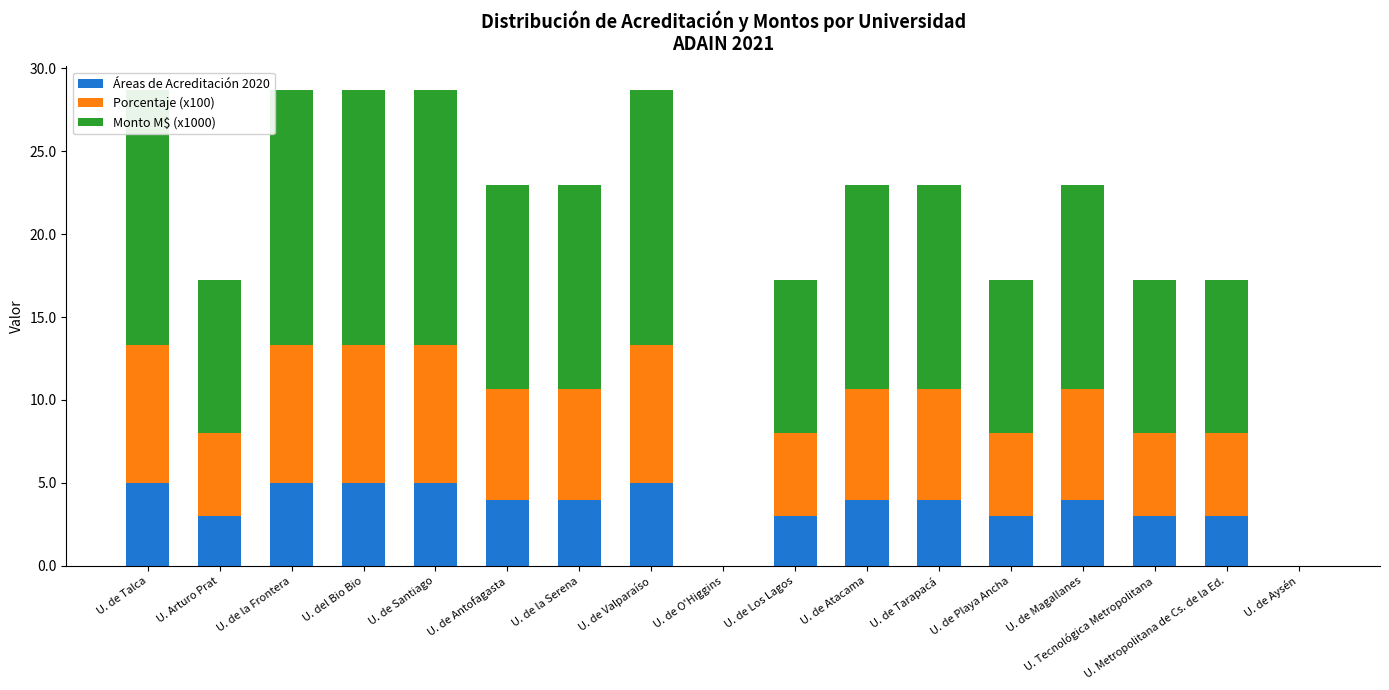

How many data points in Áreas de Acreditación 2020 are above 4?

5